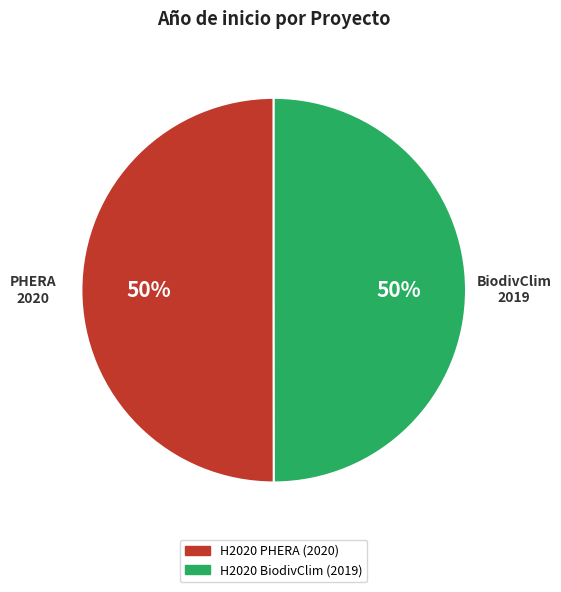

What is the ratio of the value at H2020 PHERA (2020) to the value at H2020 BiodivClim (2019)?

1.0